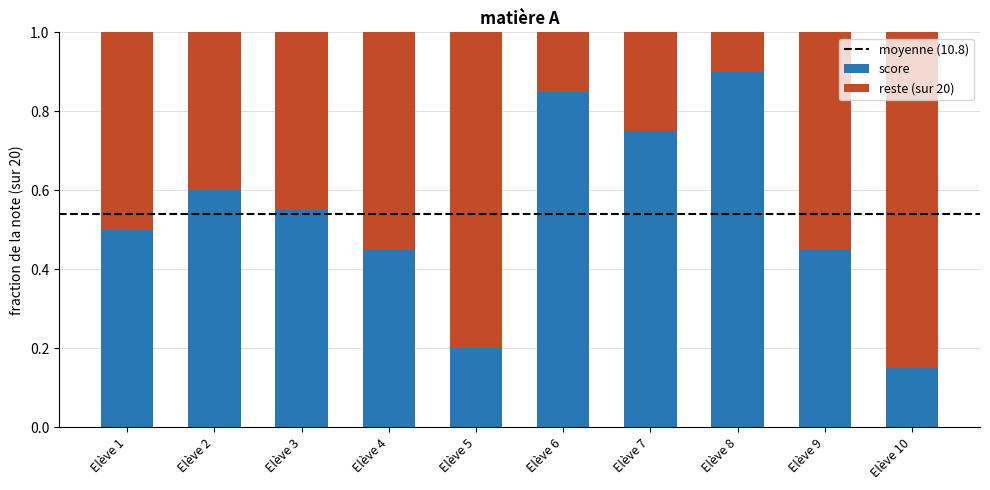

Which category has the highest value in the score series?

Elève 8